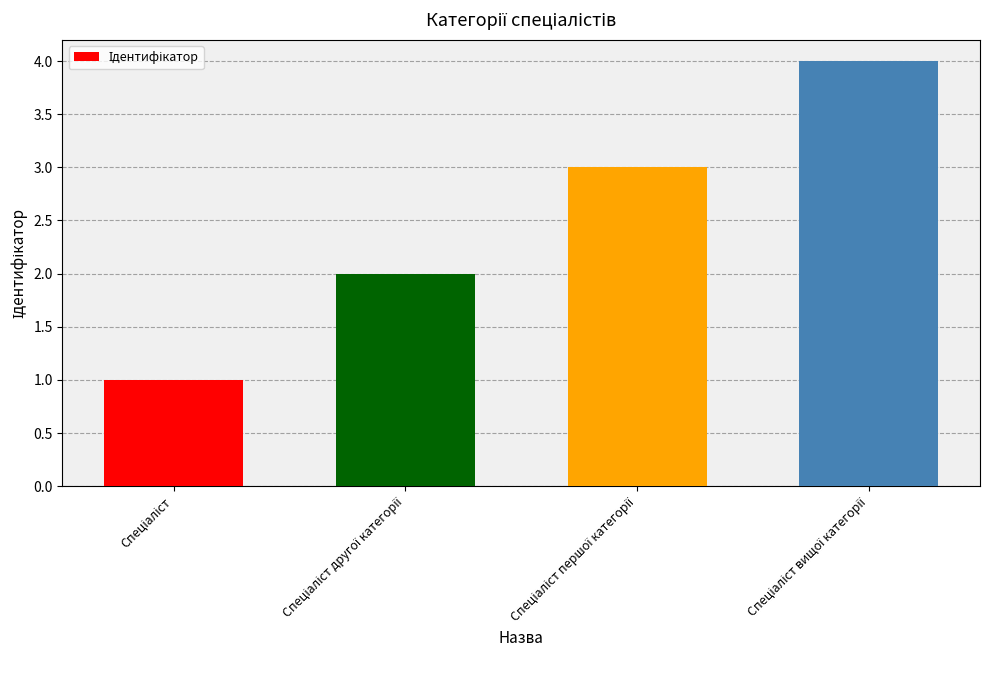

What is the minimum value shown in the chart?

1